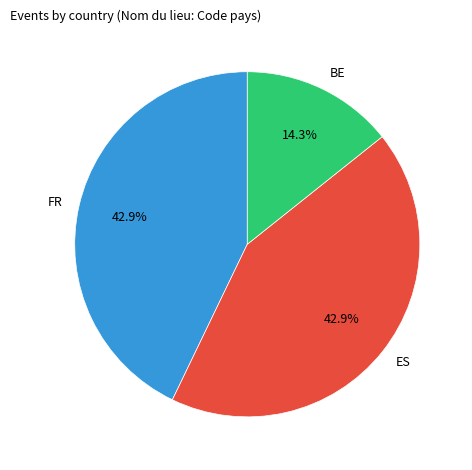

What percentage is NOT represented by FR?

57.1%